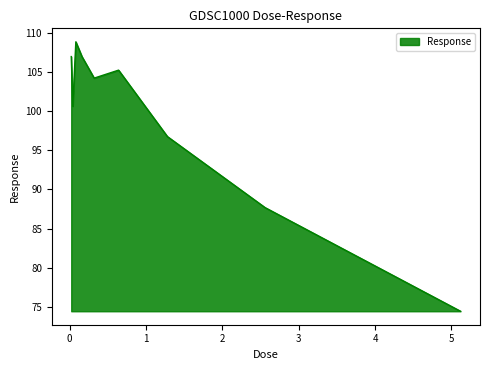

What is the difference between the maximum and minimum values?

34.4